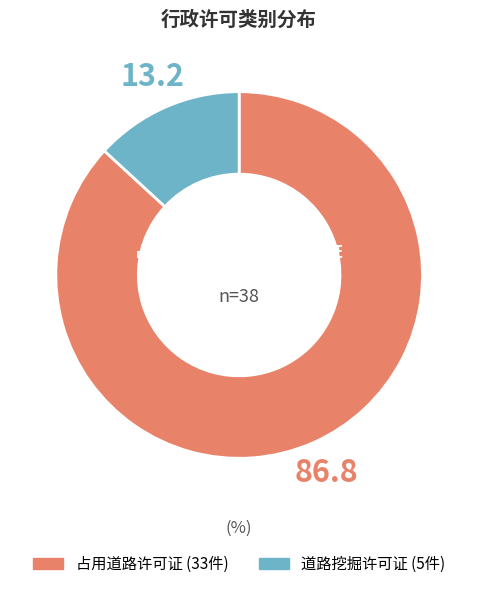

Do 占用道路许可证 and 道路挖掘许可证 together represent more than half of the pie?

Yes